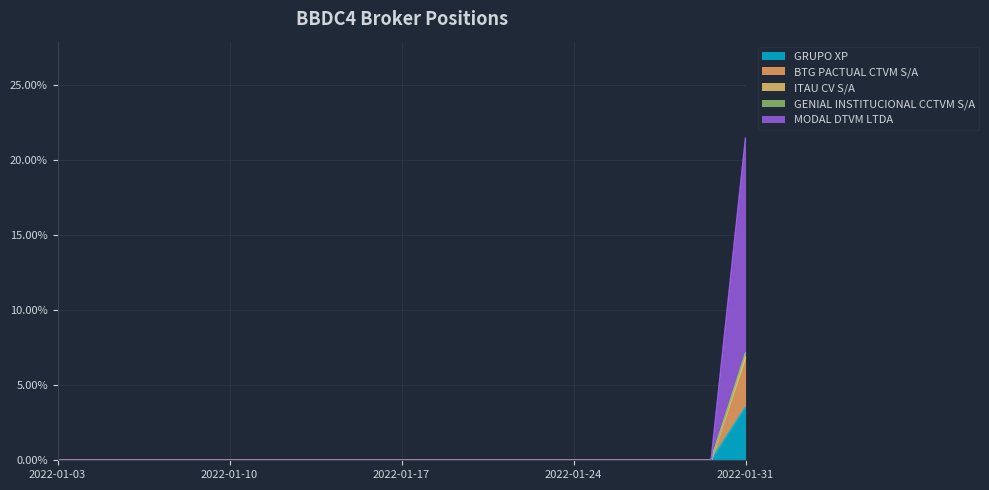

How many values in GRUPO XP are above zero?

1